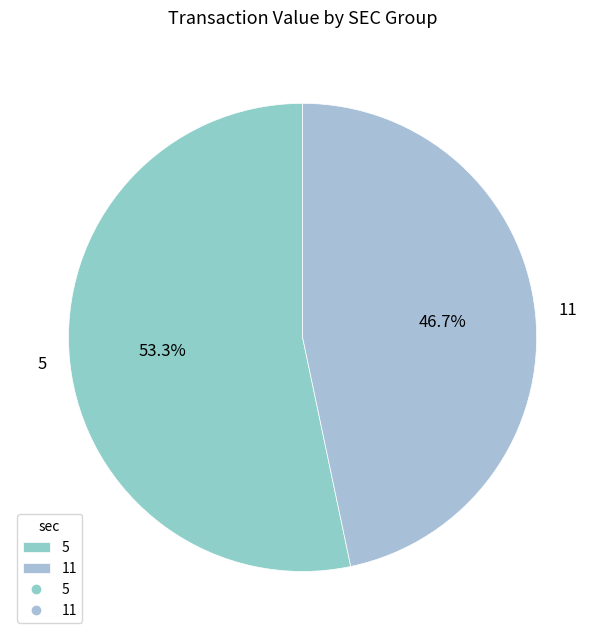

Is the sum of 11 and 5 greater than half?

Yes